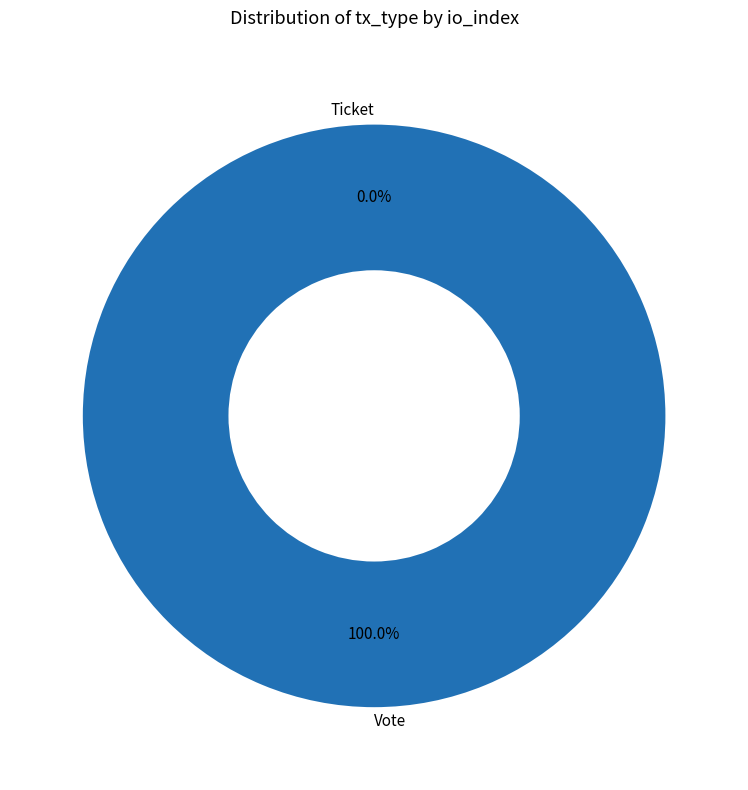

The Vote slice represents 100% of the pie. True or false?

True